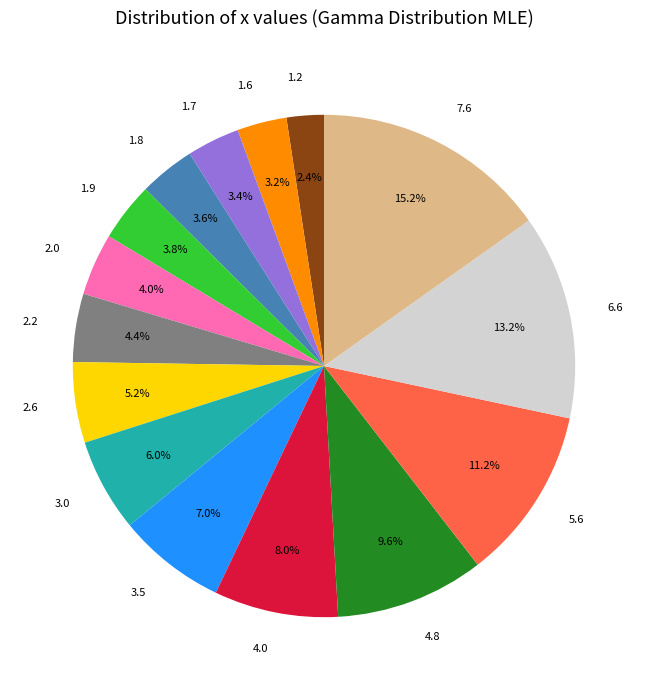

True or false: 7.6 accounts for 15% of the total.

True